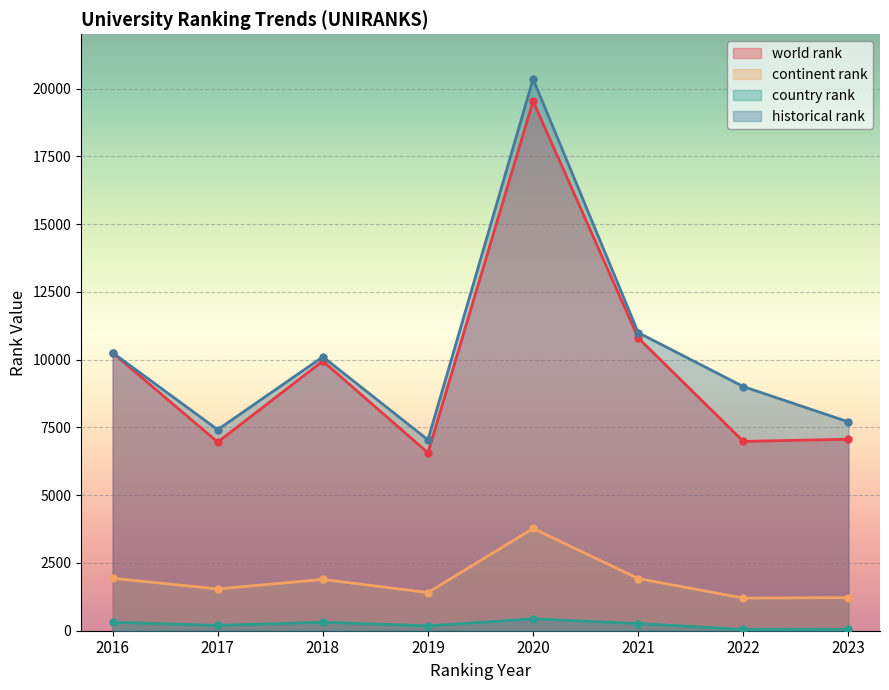

Reading right to left, extract all data points from this chart.

world rank: 2023=7062.0	2022=6984.0	2021=10800.0	2020=19535.0	2019=6563.0	2018=9946.0	2017=6958.0	2016=10253.0
continent rank: 2023=1221.0	2022=1204.0	2021=1924.0	2020=3772.0	2019=1407.0	2018=1892.0	2017=1542.0	2016=1934.0
country rank: 2023=50.0	2022=48.0	2021=265.0	2020=438.0	2019=179.0	2018=314.0	2017=196.0	2016=314.0
historical rank: 2023=7702.0	2022=9005.5	2021=10995.5	2020=20349.5	2019=7040.5	2018=10102.5	2017=7415.5	2016=10256.0